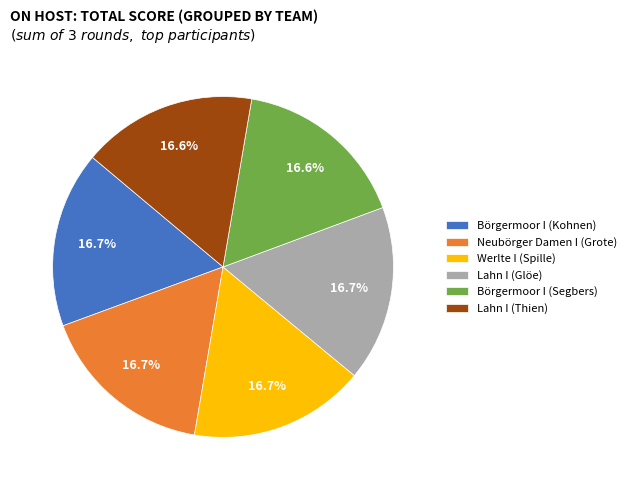

What percentage is NOT represented by Börgermoor I (Kohnen)?

83.3%